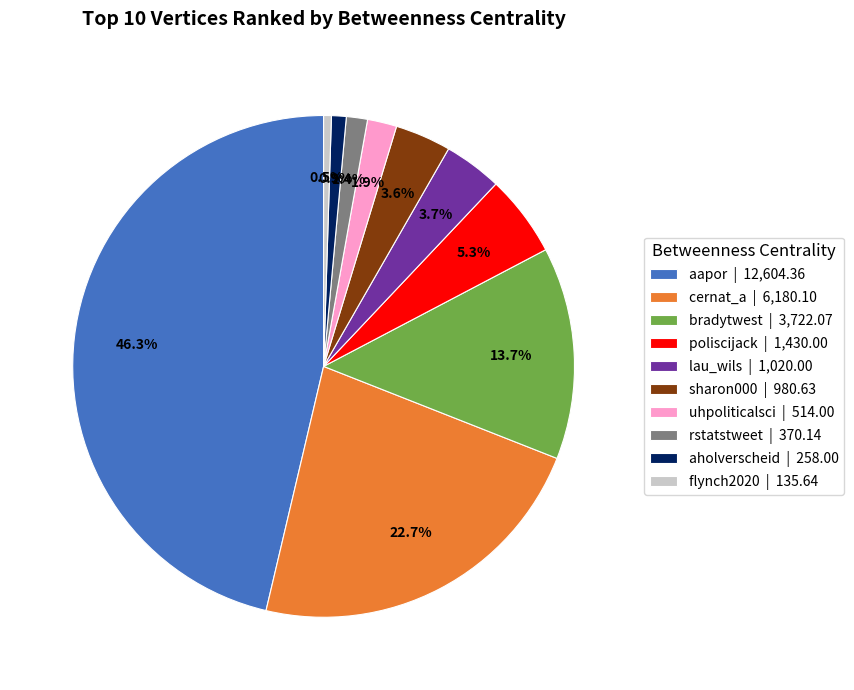

What percentage is the uhpoliticalsci slice, to the nearest percent?

2%